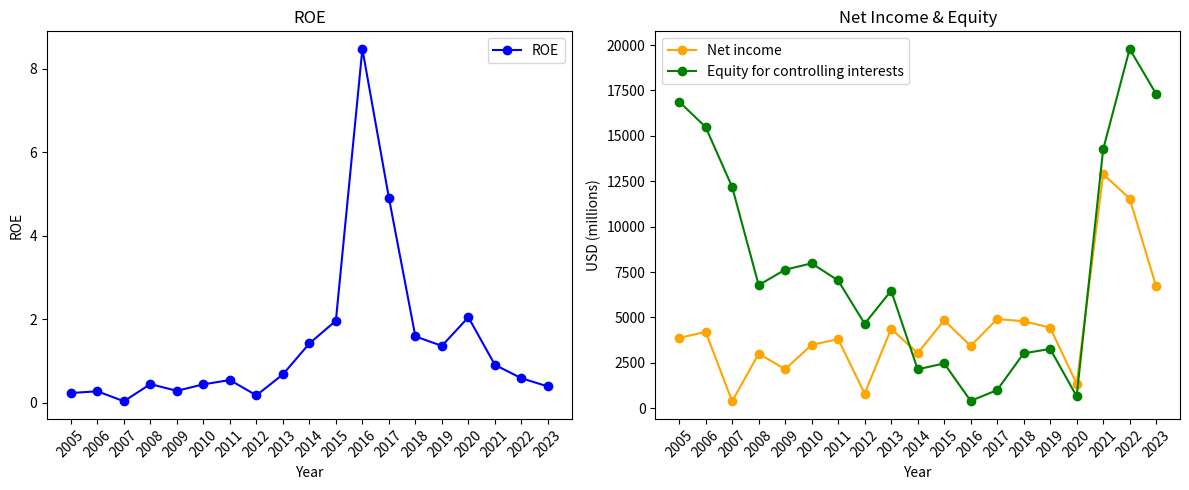

What is the value of the Equity for controlling interests point at the 14th from the left?

3021